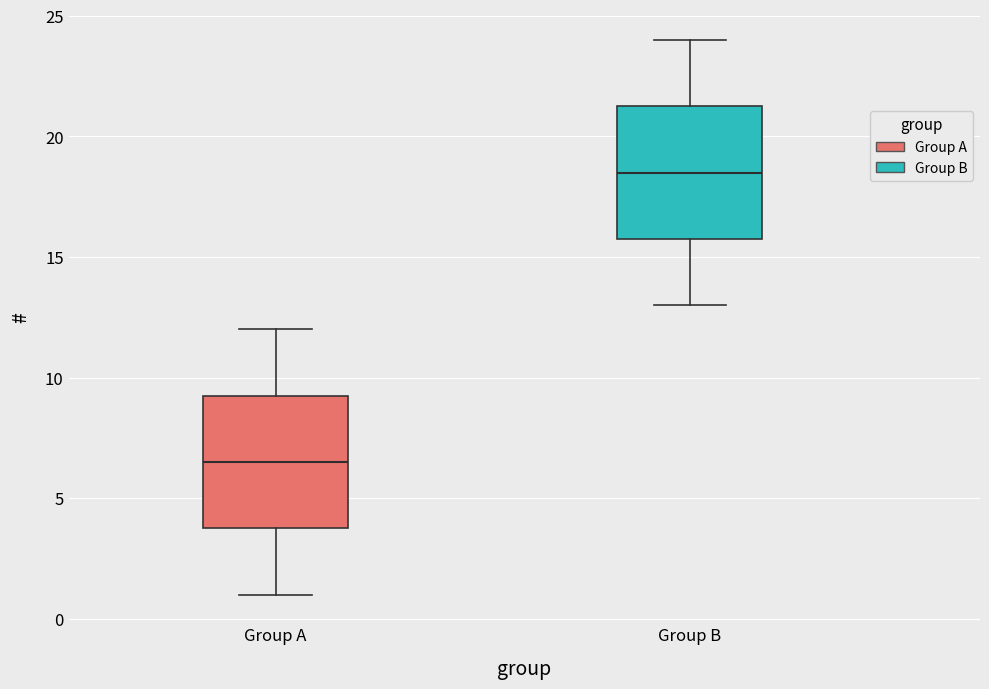

Where does the median line of the box for Group A sit on the y-axis? The values are not printed on the chart, so give them approximately, as read against the axis.

6.5